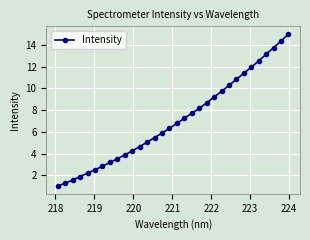

What is the greatest value displayed?

15.0